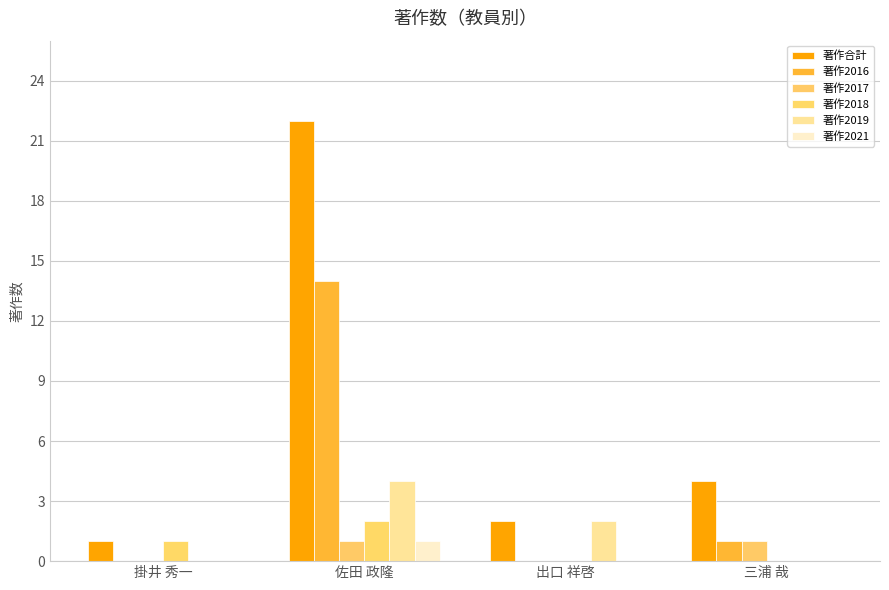

What is the value of the 著作合計 bar at the 3rd from the left?

2